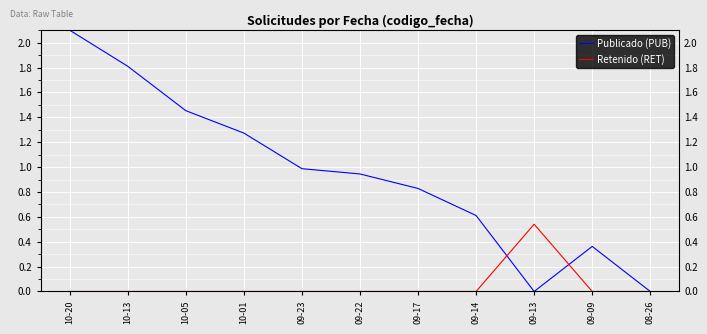

The value of Publicado (PUB) at 10-13 is 0.6. True or false?

False